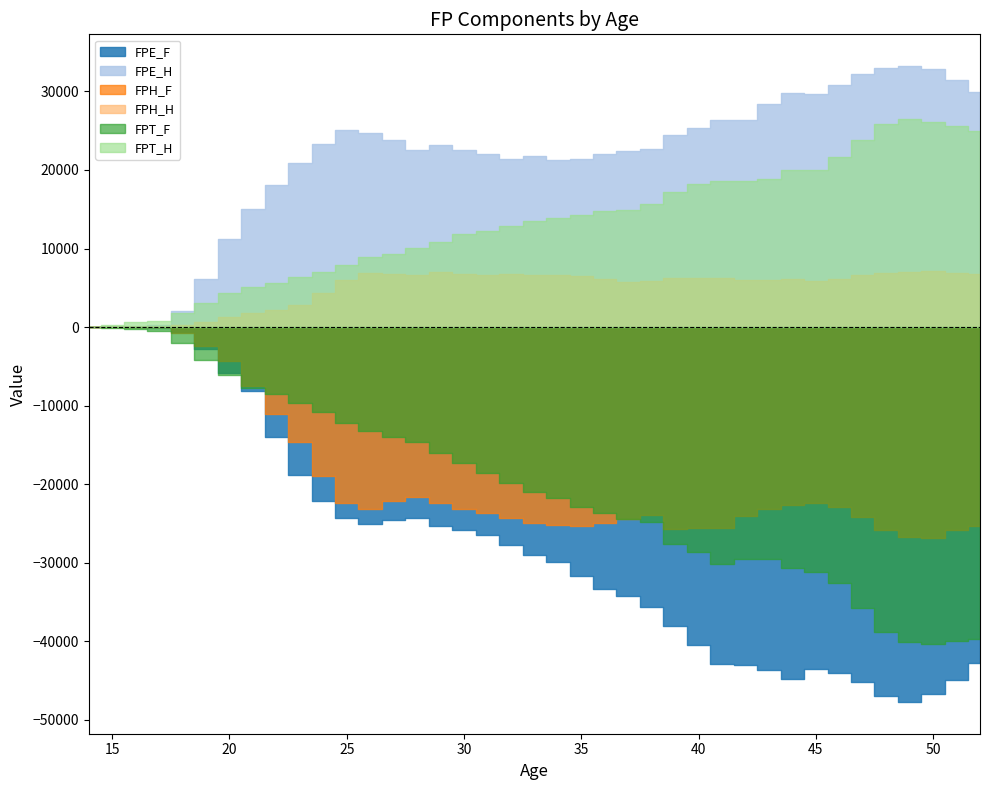

Which series has the widest spread of values?

FPE_F